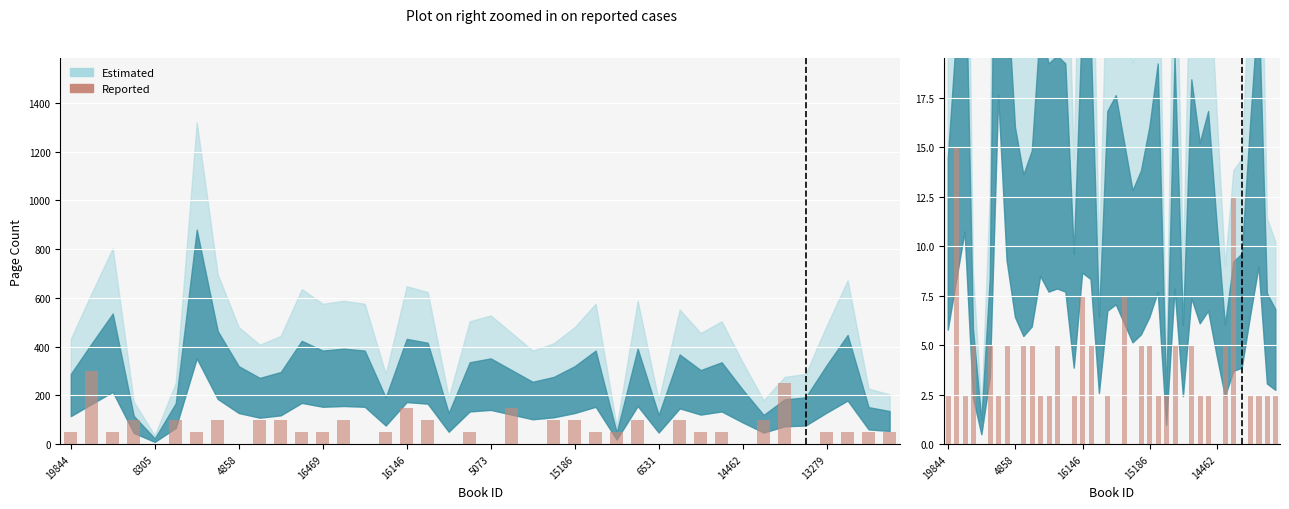

What is the label of the 18th bar from the left?

17